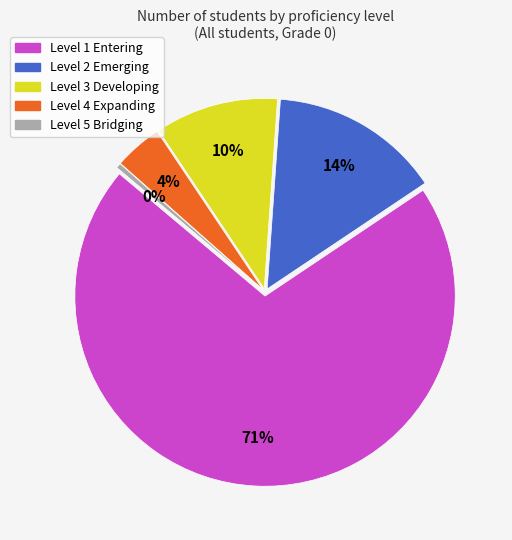

The Level 1 Entering slice represents 71% of the pie. True or false?

True